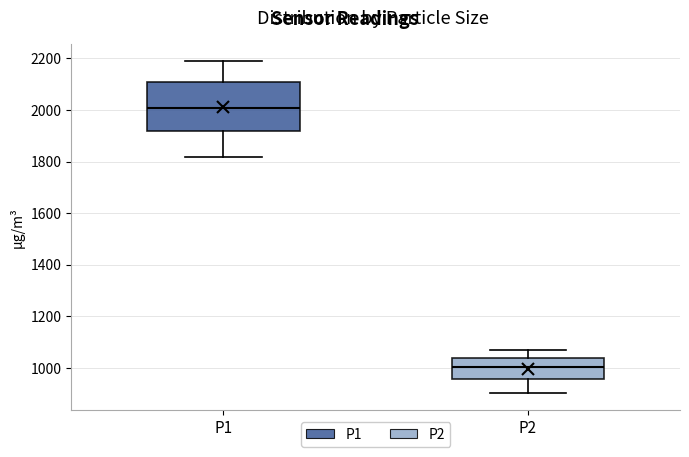

Comparing the boxes themselves (not the whiskers), which one is the tallest?

P1